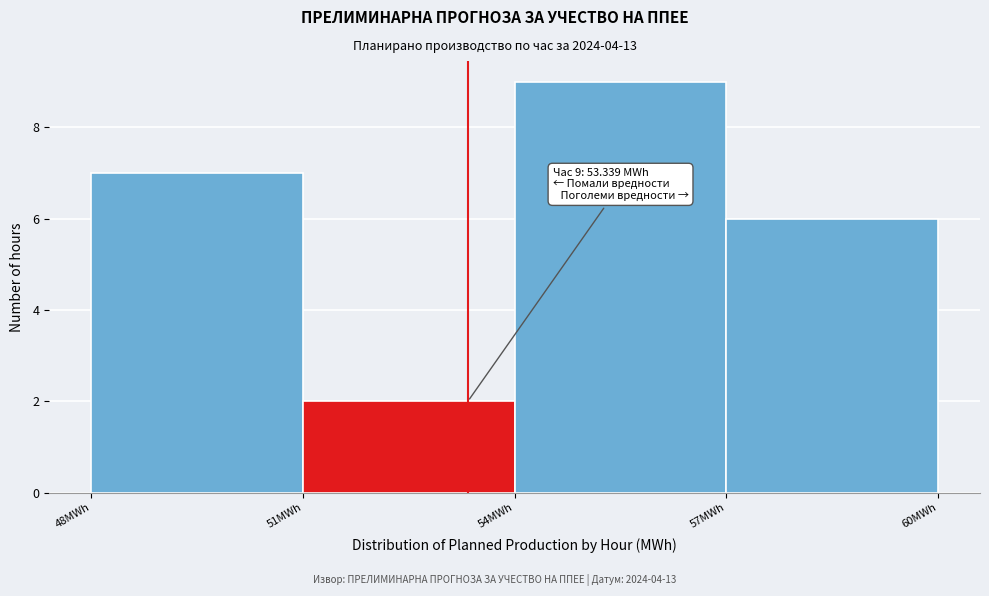

Over which range of the x-axis is the bar tallest?

54 to 57